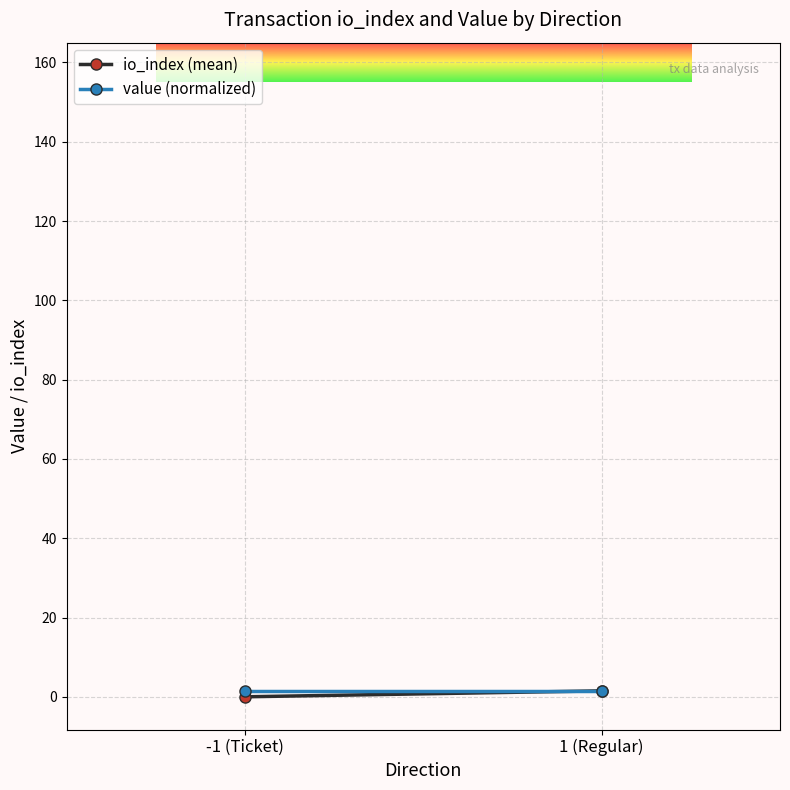

What is the total value across all series at 1 (Regular)?

3.0